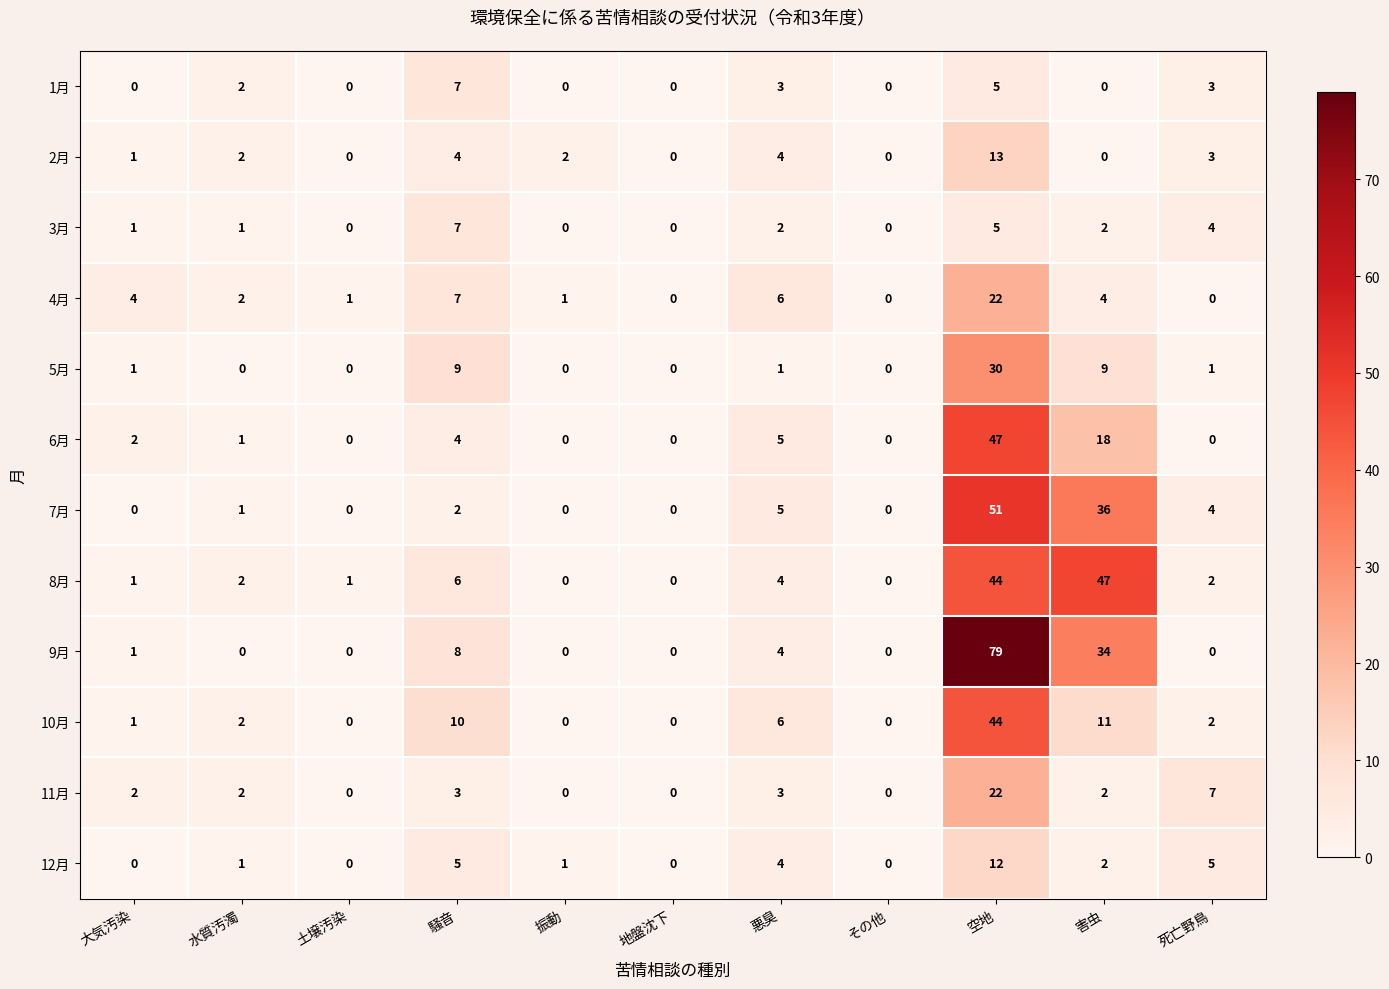

Is it true that 6月 equals 30 at 地盤沈下?

False